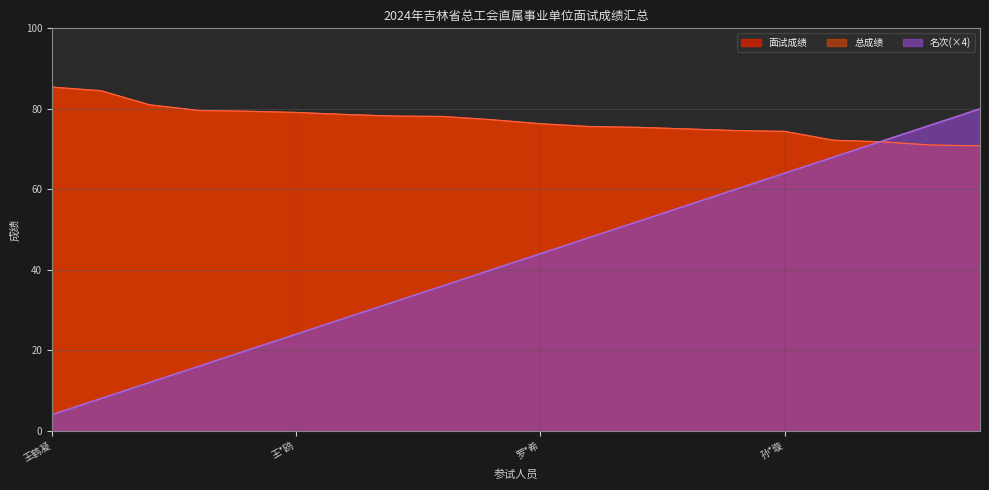

The value of 面试成绩 at 李*媛 is 26.3. True or false?

False